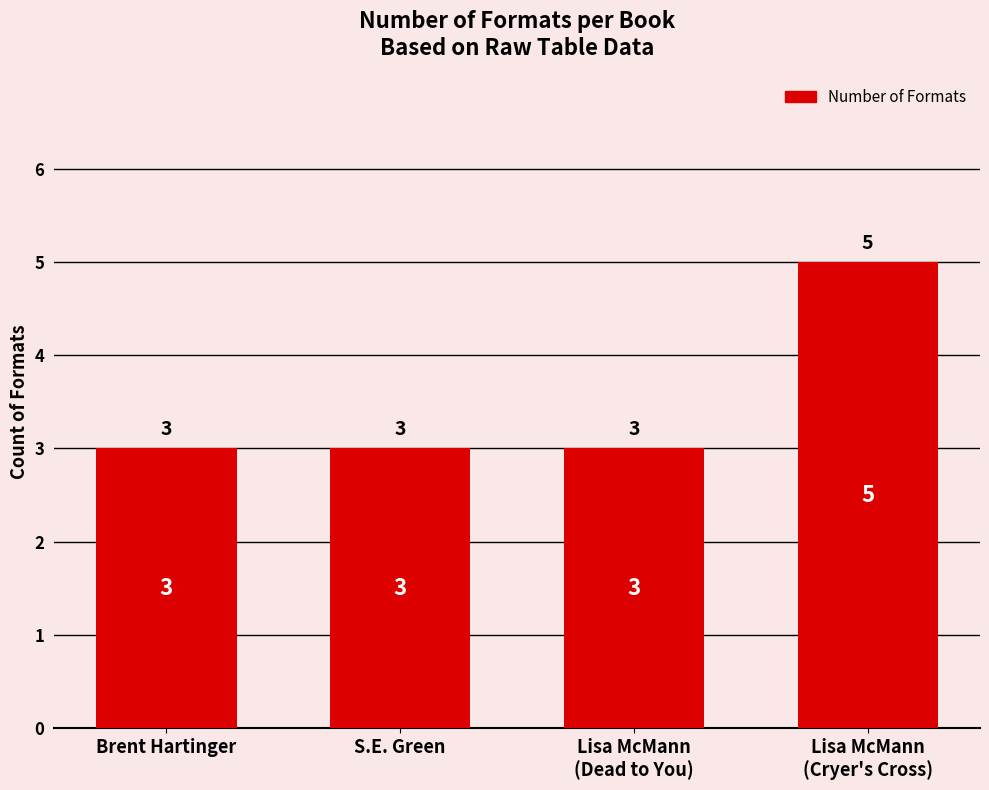

Count the number of data series in this chart.

1